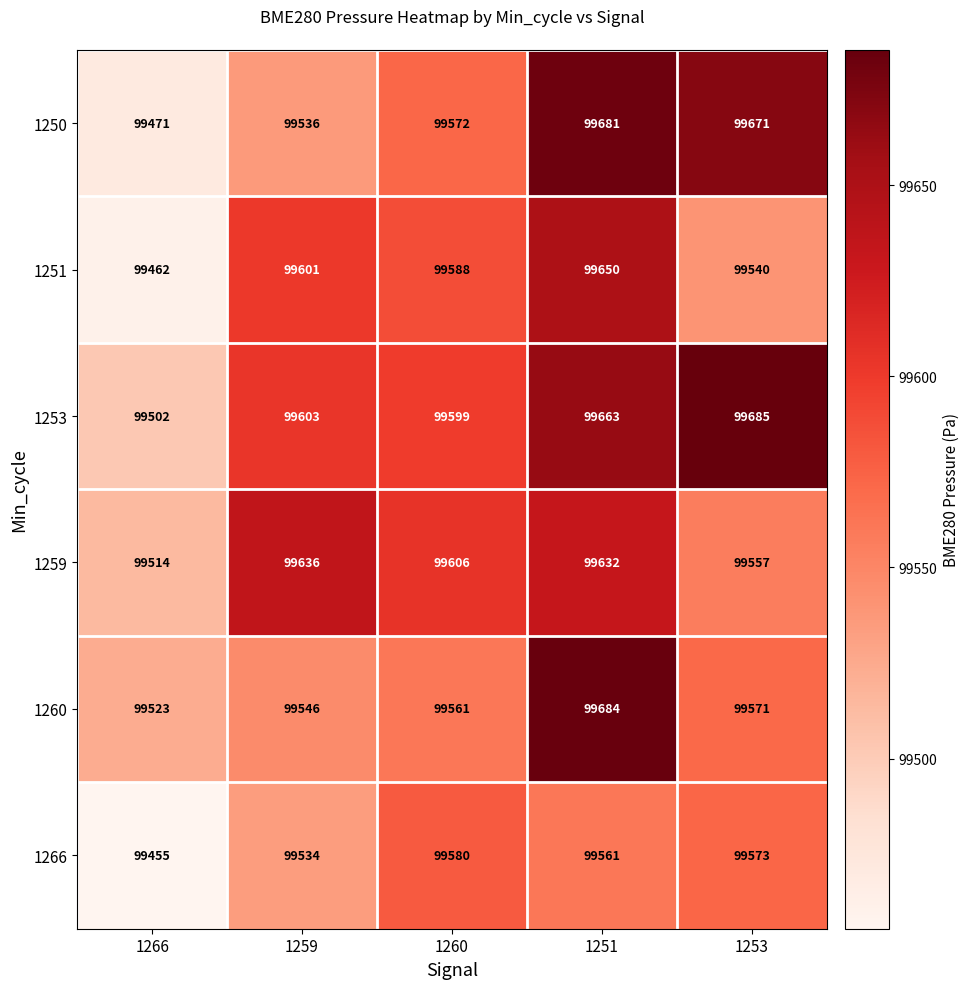

Which series has the largest range (max minus min)?

1250